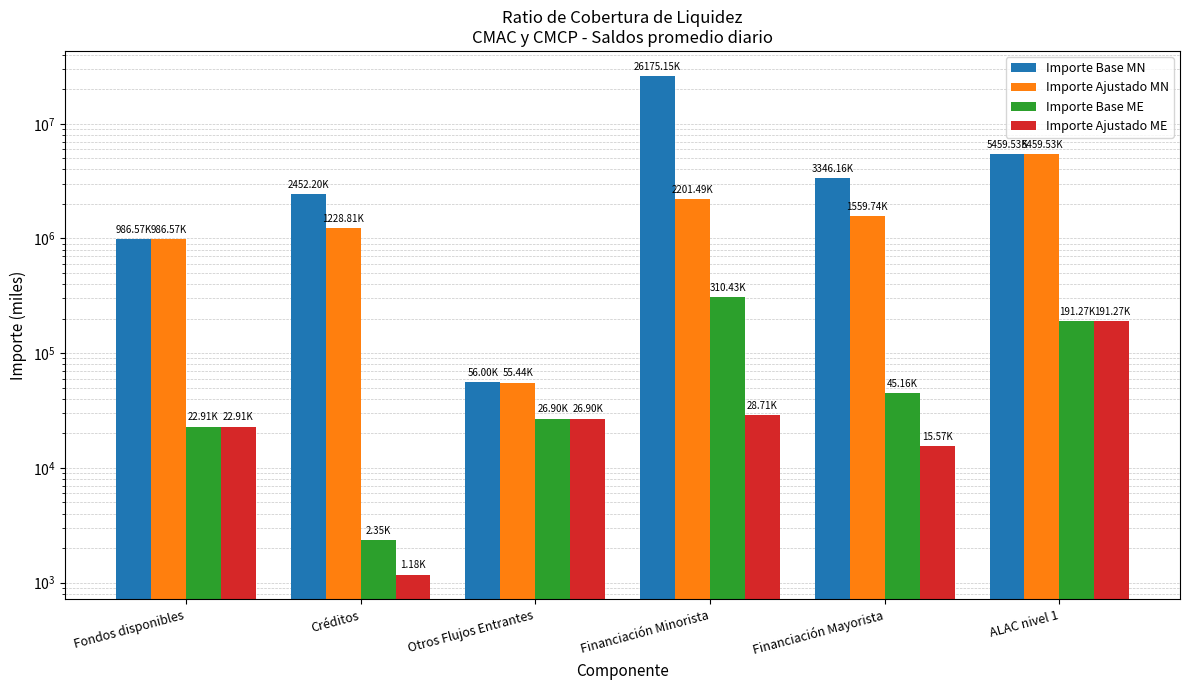

At which category is the sum across all series the highest?

Financiación Minorista